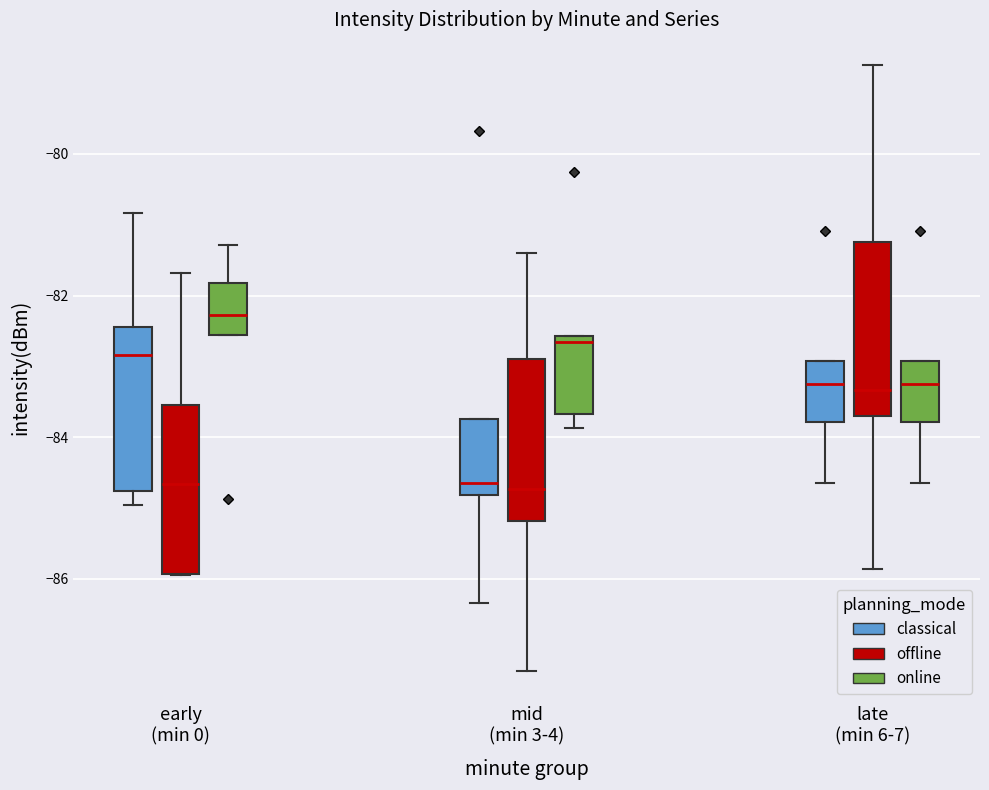

Where does the lower whisker of the box for late (min 6-7) (online) end on the y-axis? The values are not printed on the chart, so give them approximately, as read against the axis.

-84.6